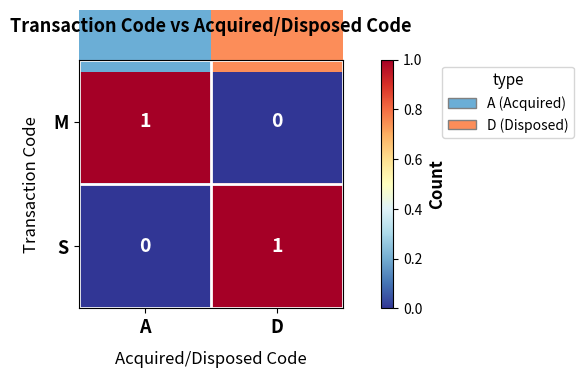

True or false: M has a value of 1 at A.

True